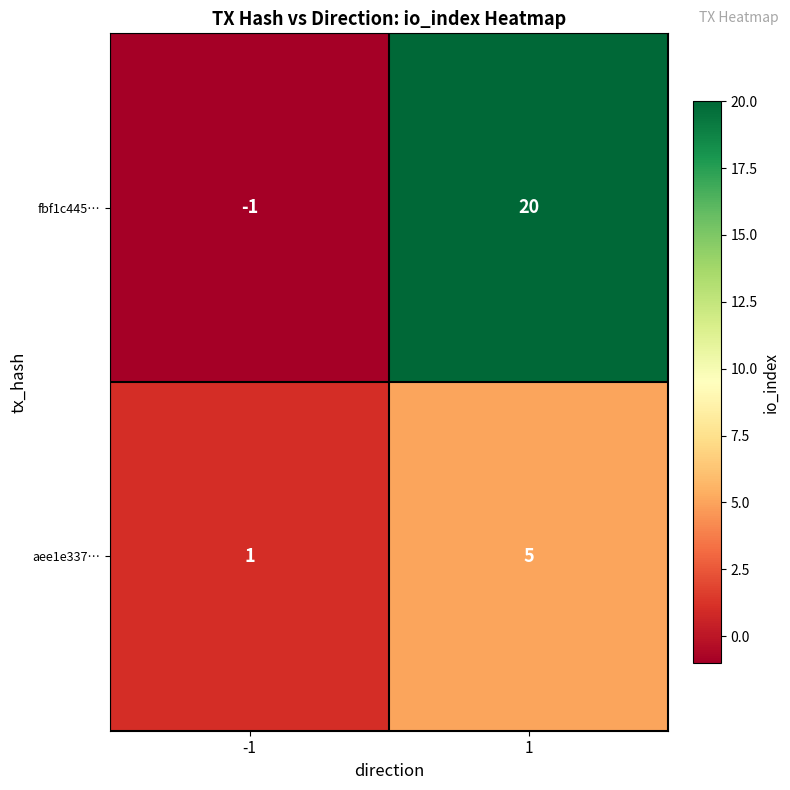

What is the difference between the maximum and minimum values in the aee1e337… series?

4